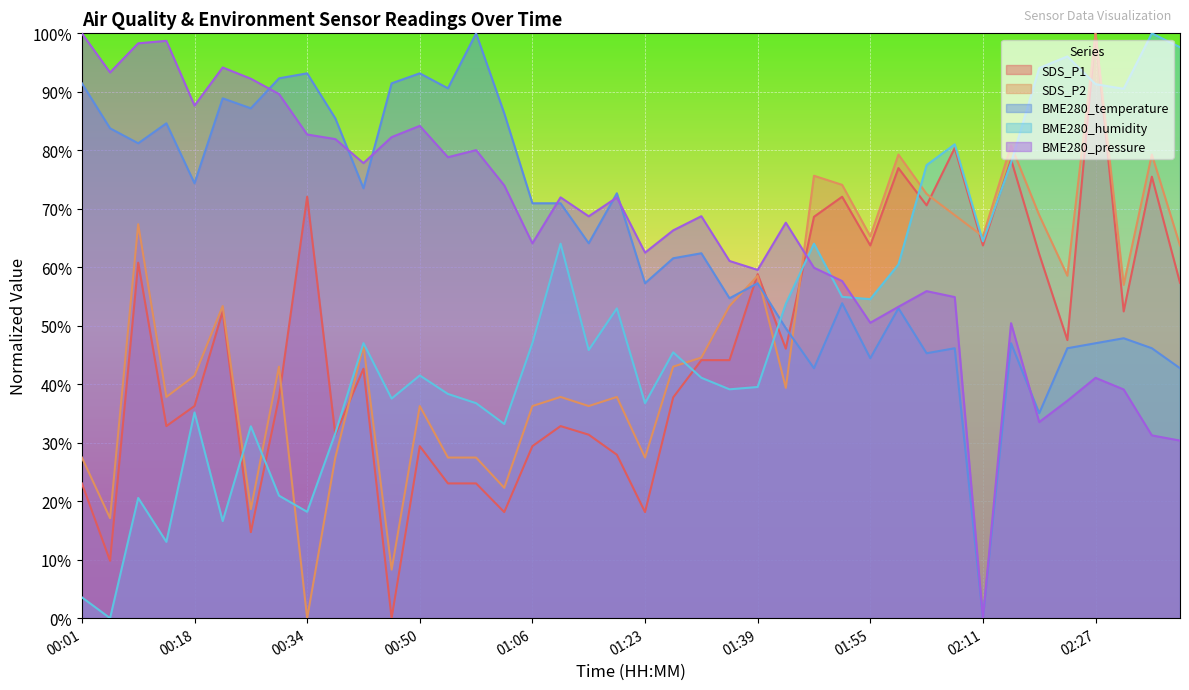

The value of BME280_pressure at 01:55 is 50.5. True or false?

True